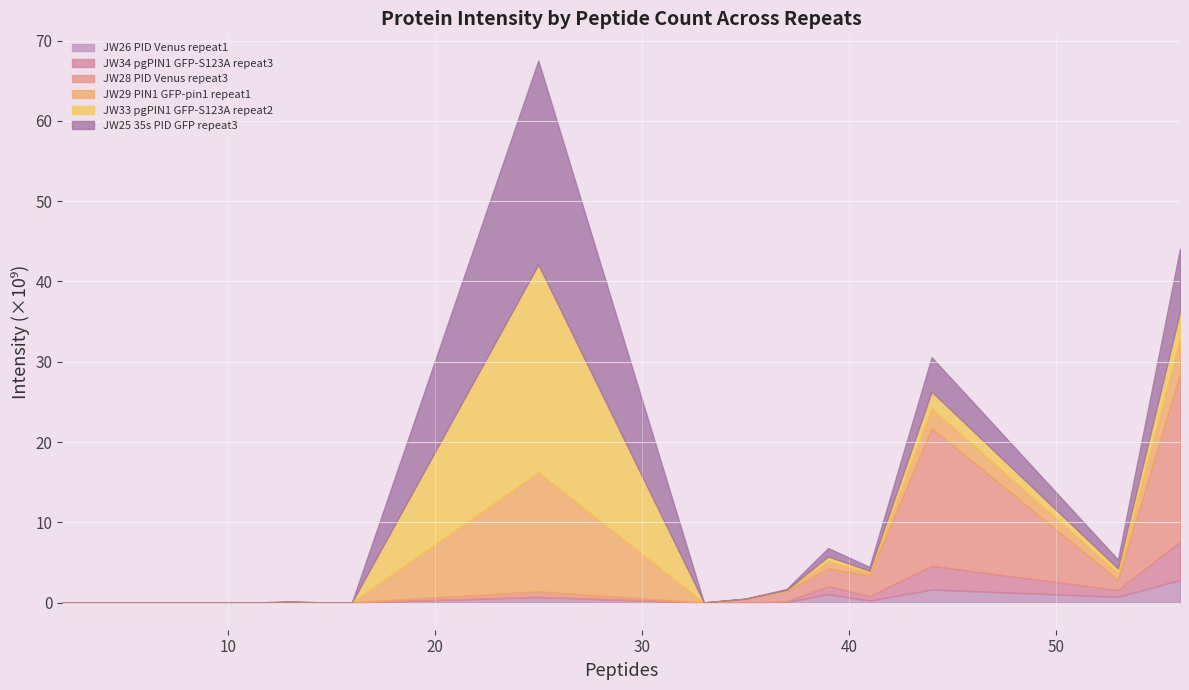

True or false: Intensity JW25_35s_PID_GFP_repeat3 has a value of 4729760 at 35.

False